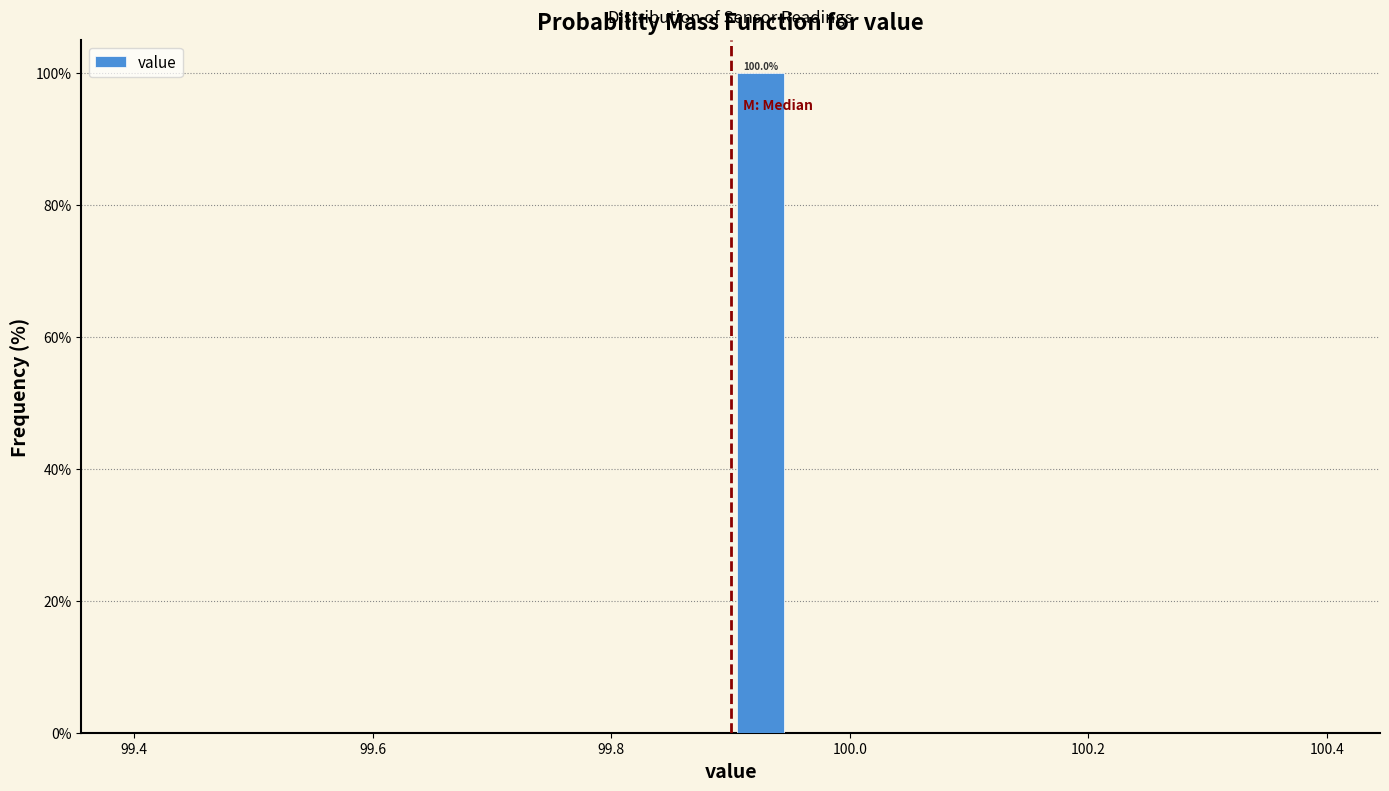

Read against the x-axis, roughly where is the centre of the tallest bar?

99.92